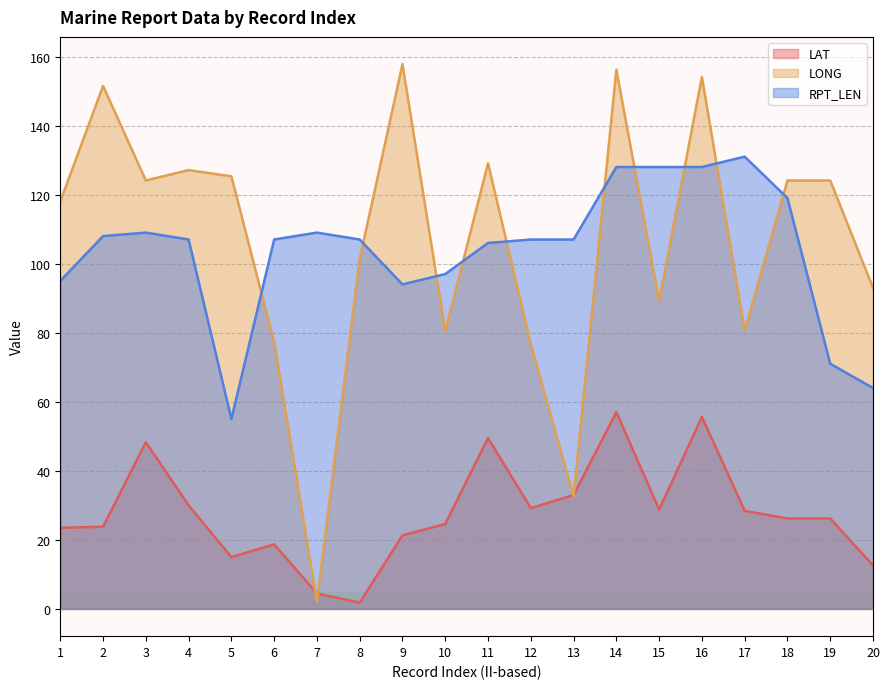

List the labels in order of RPT_LEN value, largest first.

17, 14, 15, 16, 18, 3, 7, 2, 4, 6, 8, 12, 13, 11, 10, 1, 9, 19, 20, 5